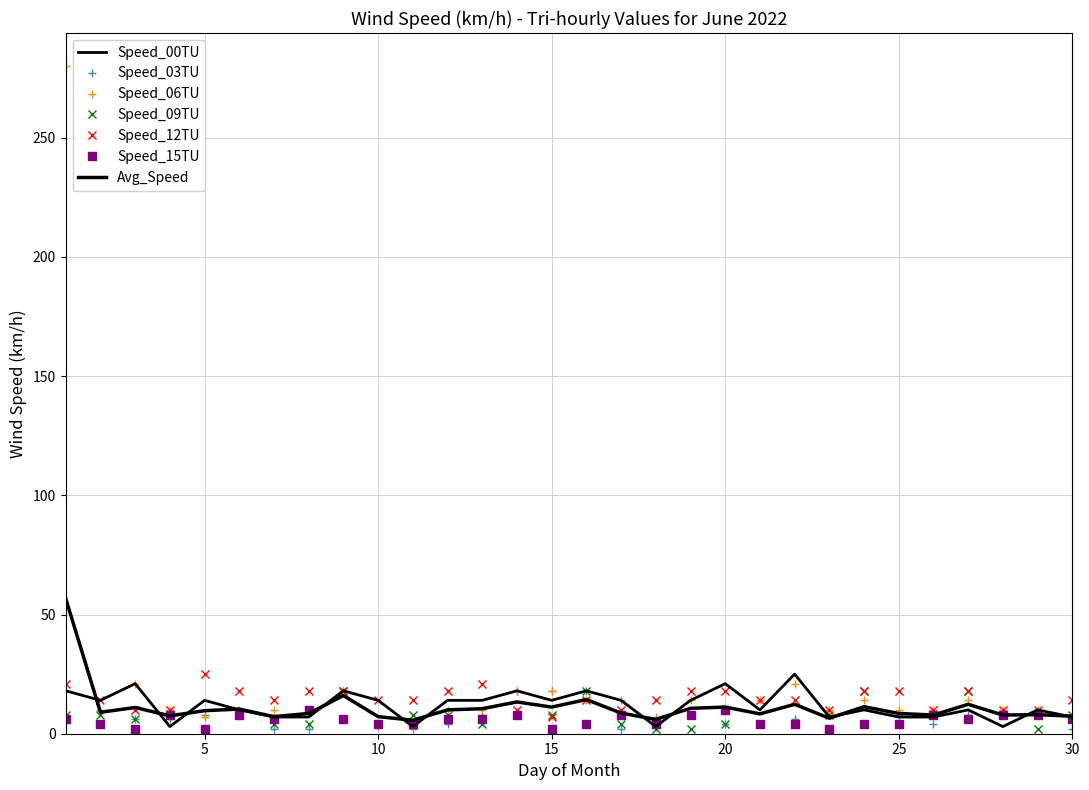

Which series has the widest spread of values?

Speed_06TU